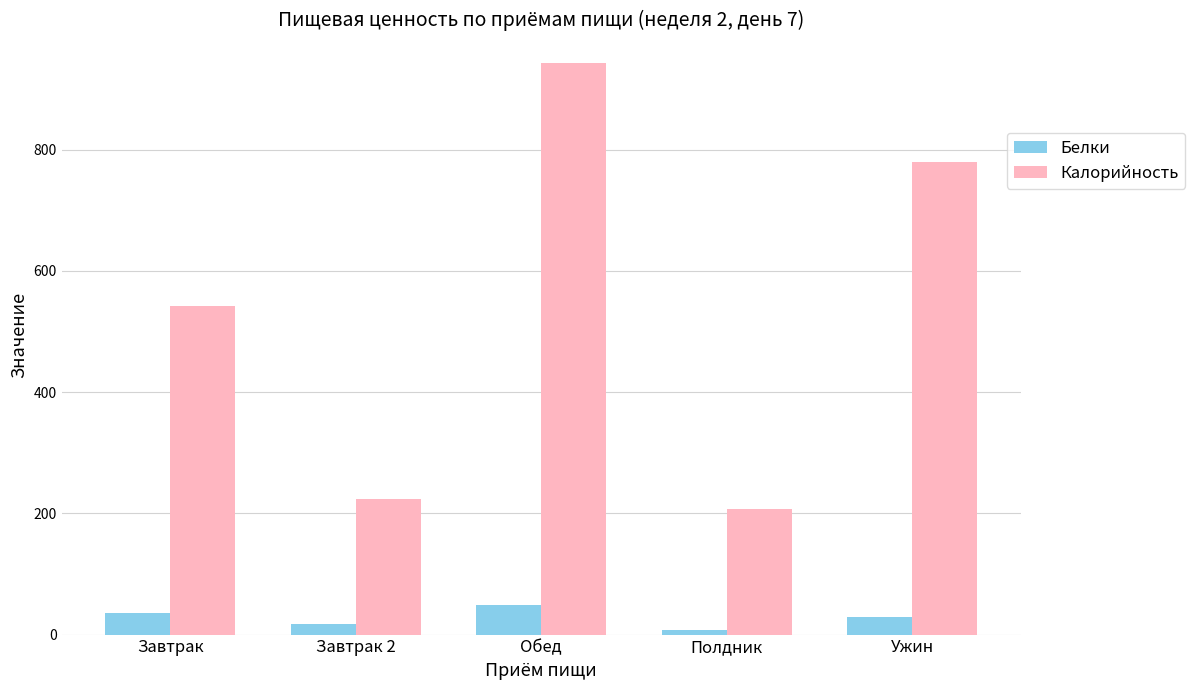

What is the label of the 1st bar from the right?

Ужин